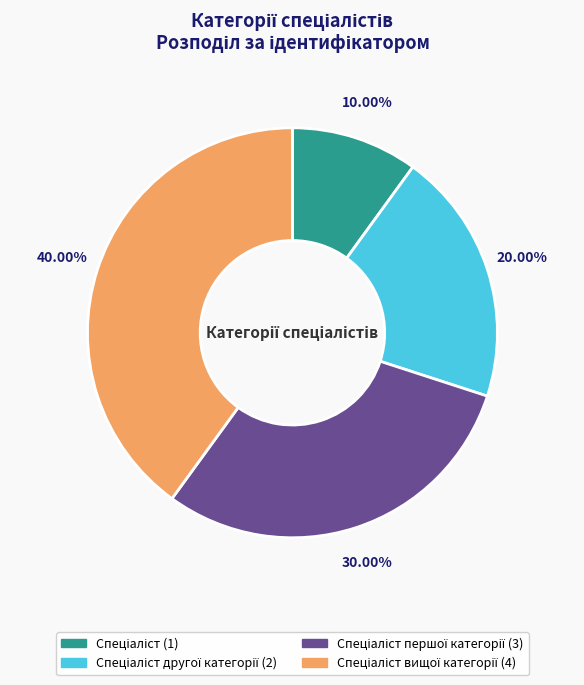

Is there a majority slice in this chart?

No